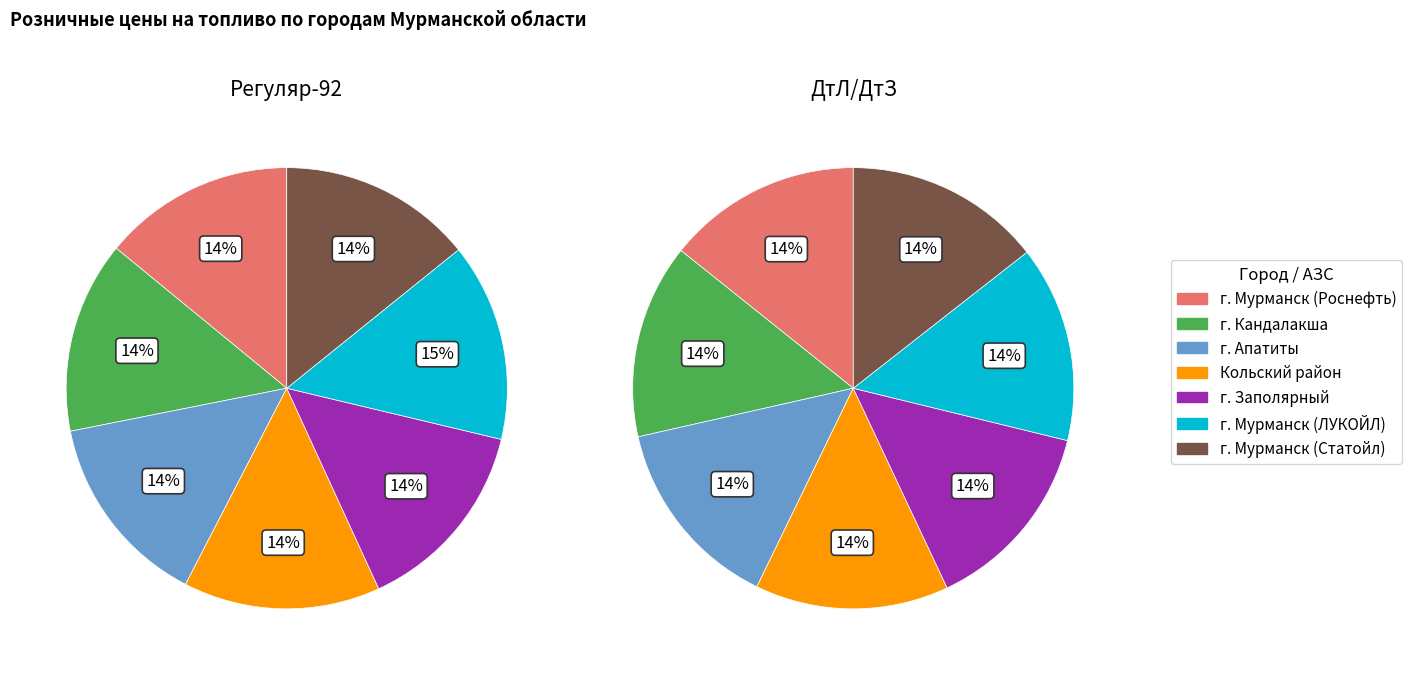

Between г. Мурманск (ЛУКОЙЛ) and Кольский район, which is larger?

г. Мурманск (ЛУКОЙЛ)